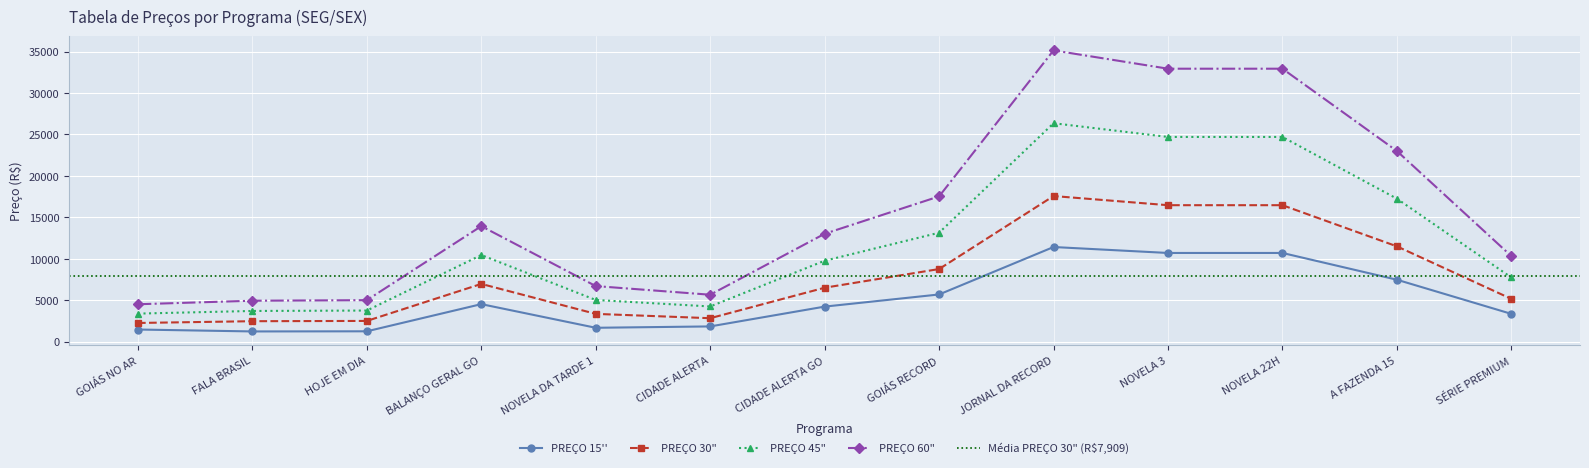

Which series has the largest total across all categories?

PREÇO 60"